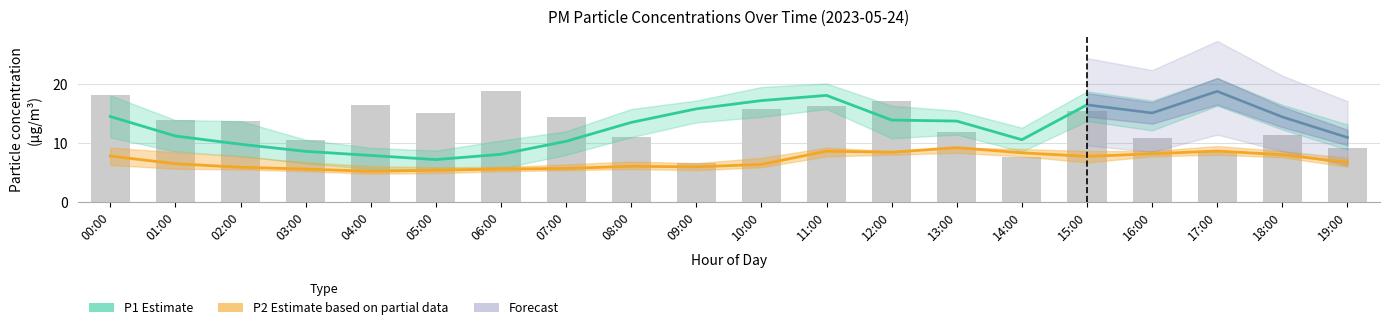

Is it true that P2_lower equals 6.4 at 05:00?

False